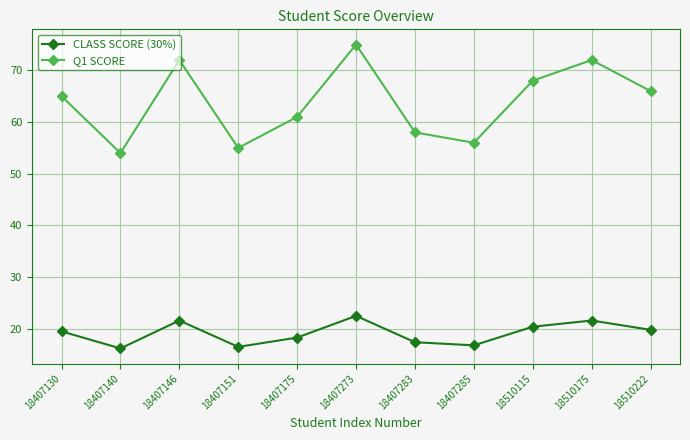

How many values in the CLASS SCORE (30%) series exceed 19?

6